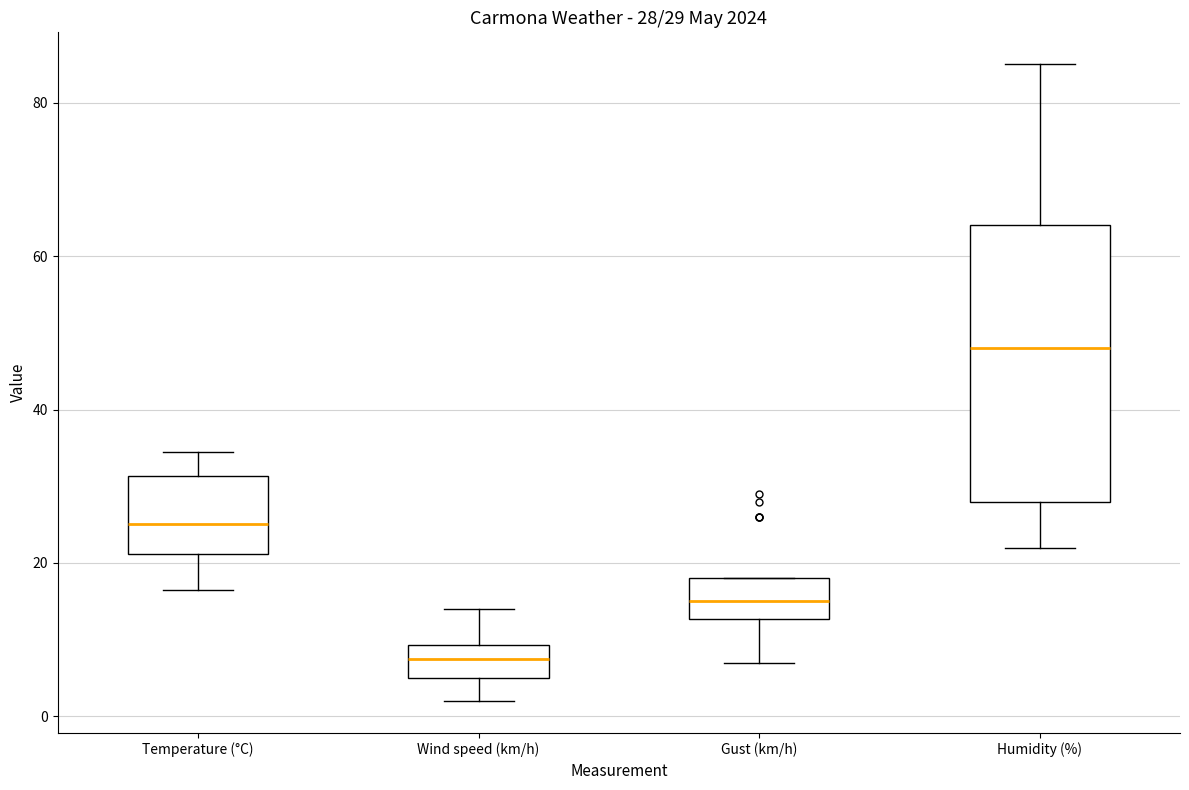

Which box has the highest median line?

Humidity (%)